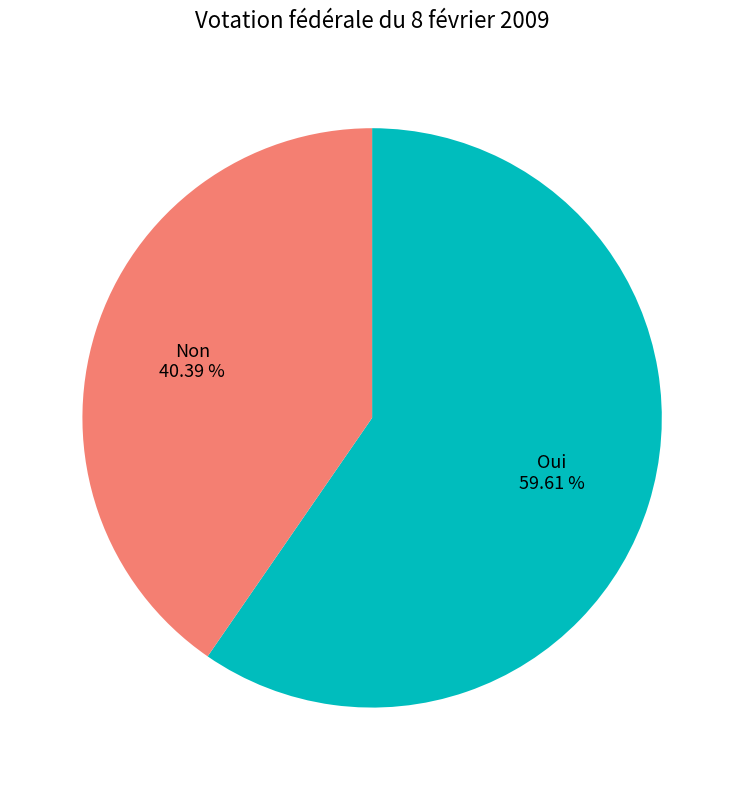

How many slices are in this pie chart?

2